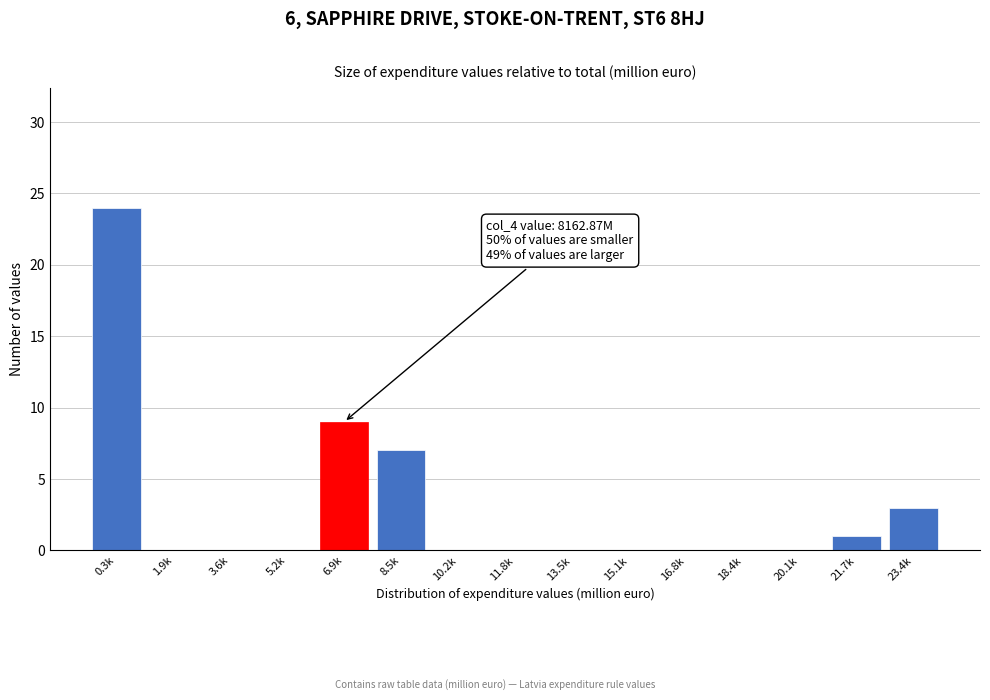

Reading left to right, transcribe all the data shown in this chart.

0.3k=24	1.9k=0	3.6k=0	5.2k=0	6.9k=9	8.5k=7	10.2k=0	11.8k=0	13.5k=0	15.1k=0	16.8k=0	18.4k=0	20.1k=0	21.7k=1	23.4k=3